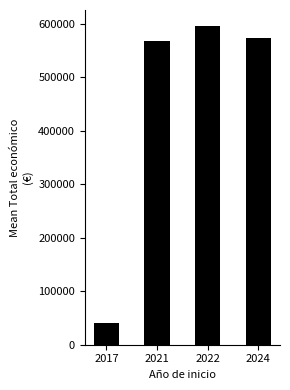

List the labels in order of value, largest first.

2022, 2024, 2021, 2017